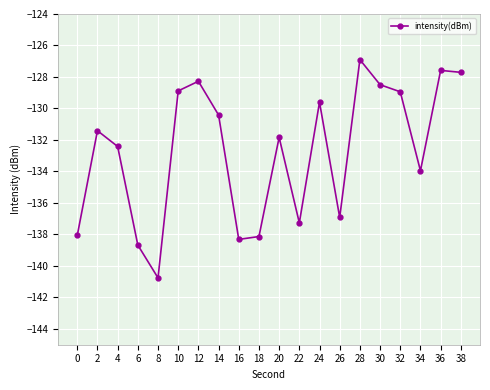

Reading right to left, what are all the values shown in this chart?

38=-127.7	36=-127.6	34=-134.0	32=-128.9	30=-128.5	28=-126.9	26=-136.9	24=-129.6	22=-137.3	20=-131.8	18=-138.1	16=-138.3	14=-130.4	12=-128.3	10=-128.9	8=-140.8	6=-138.7	4=-132.4	2=-131.4	0=-138.1